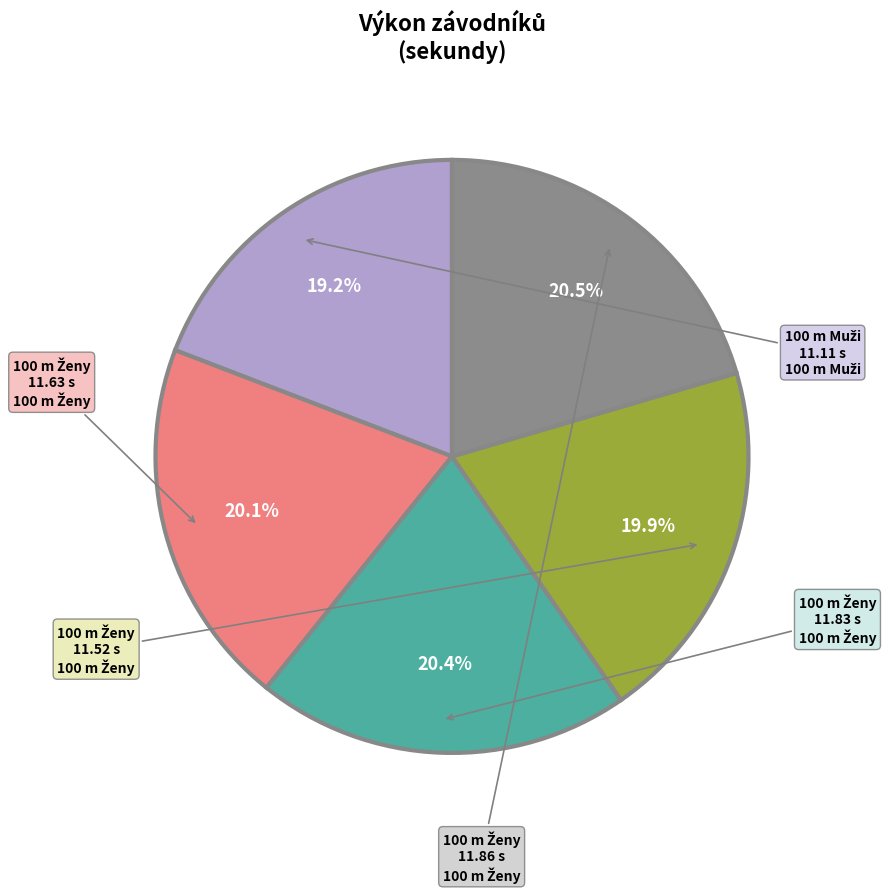

Does any single category account for the majority?

No